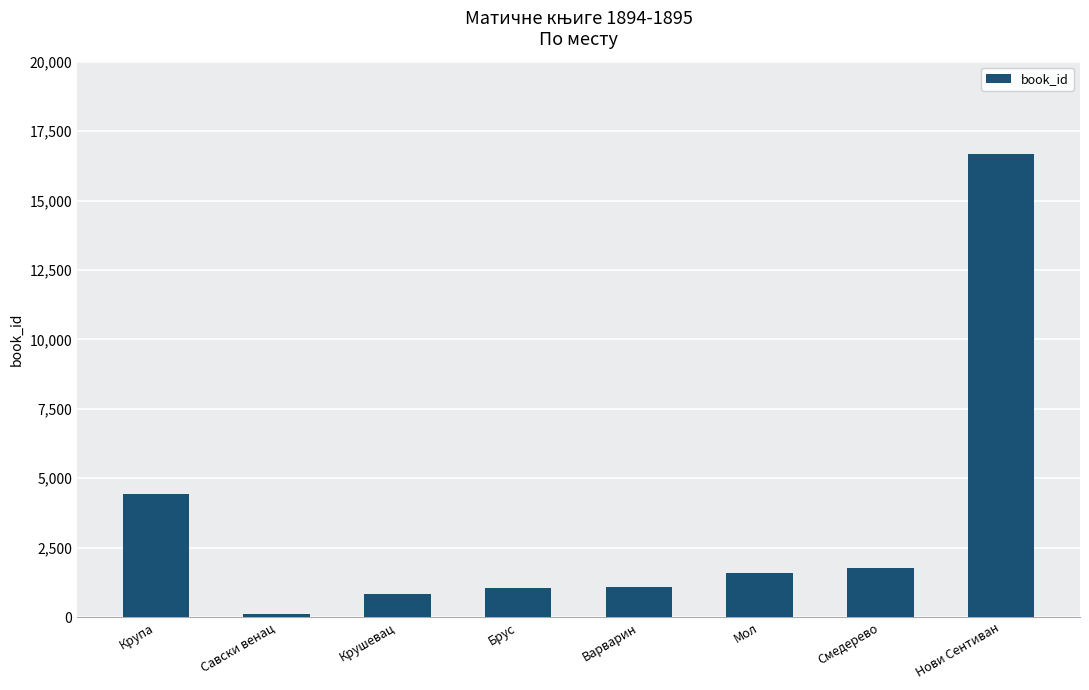

Where does the data first go above 1582?

Крупа